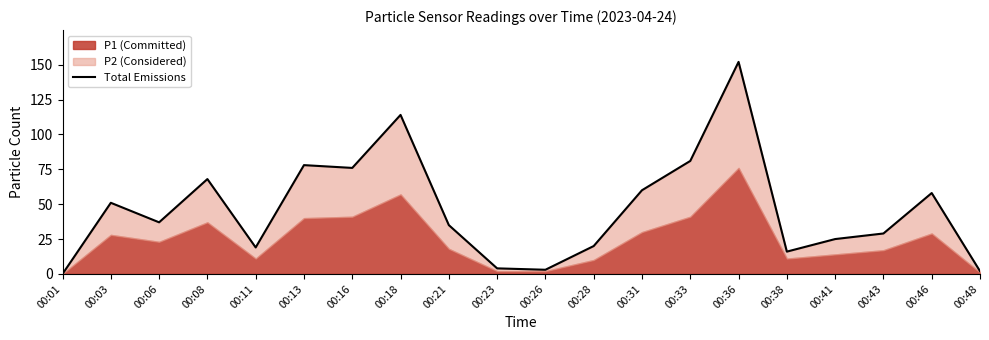

Reading left to right, list all the values displayed in this chart.

00:01=0	00:03=51	00:06=37	00:08=68	00:11=19	00:13=78	00:16=76	00:18=114	00:21=35	00:23=4	00:26=3	00:28=20	00:31=60	00:33=81	00:36=152	00:38=16	00:41=25	00:43=29	00:46=58	00:48=2